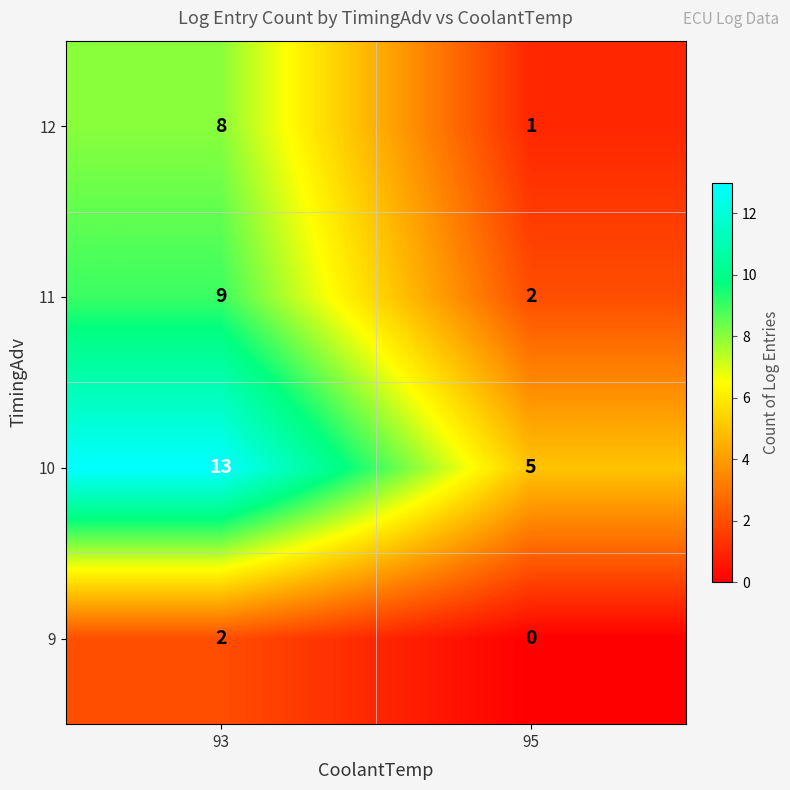

Between 93 and 95, which series saw the biggest shift?

10